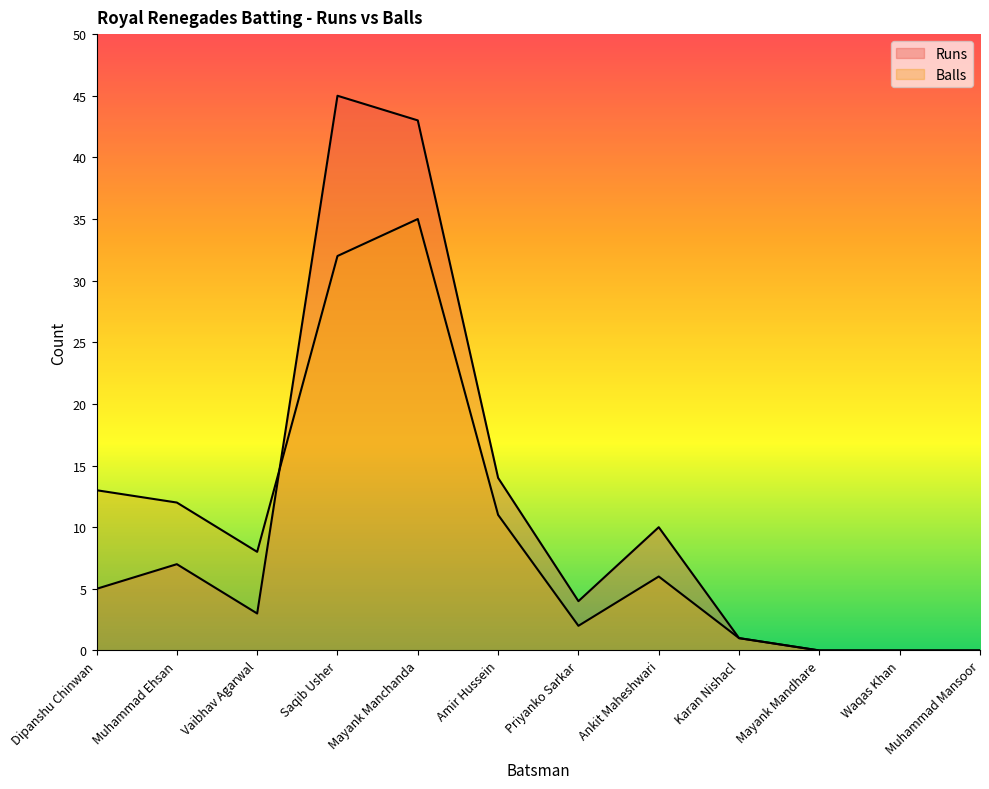

What is the maximum value shown in the chart?

45